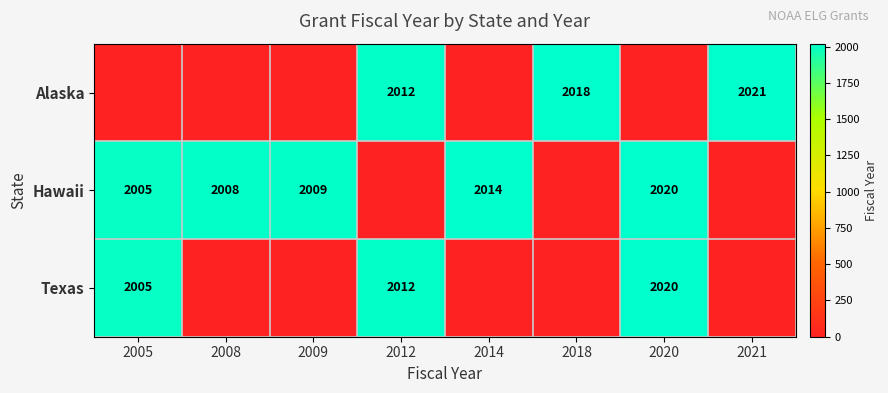

What is the maximum value shown in the chart?

2021